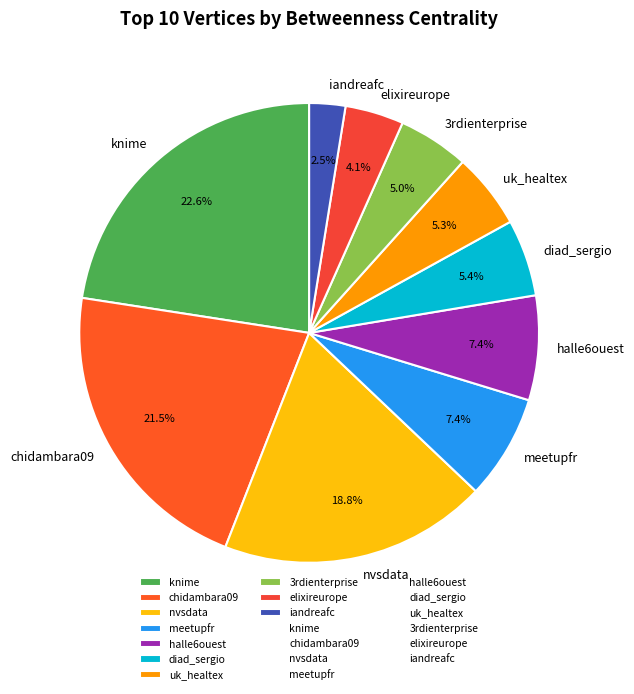

What is the largest slice in the pie chart?

knime